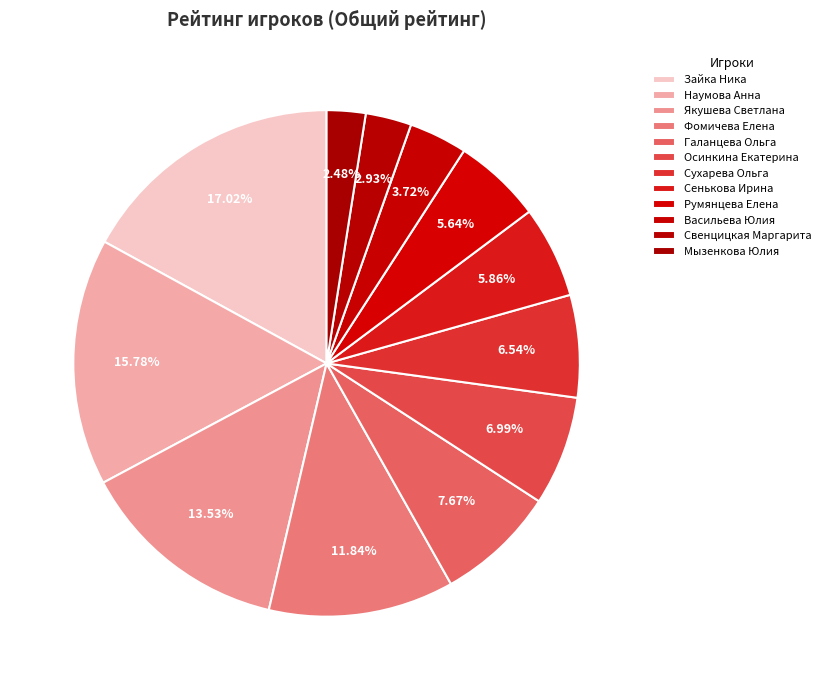

To the nearest percent, what is the combined percentage of Сухарева Ольга and Якушева Светлана?

20%